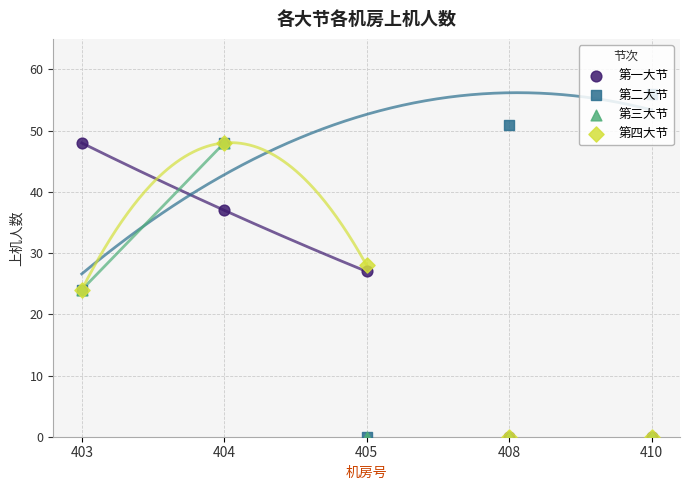

Which series contains the lowest Y value?

第一大节